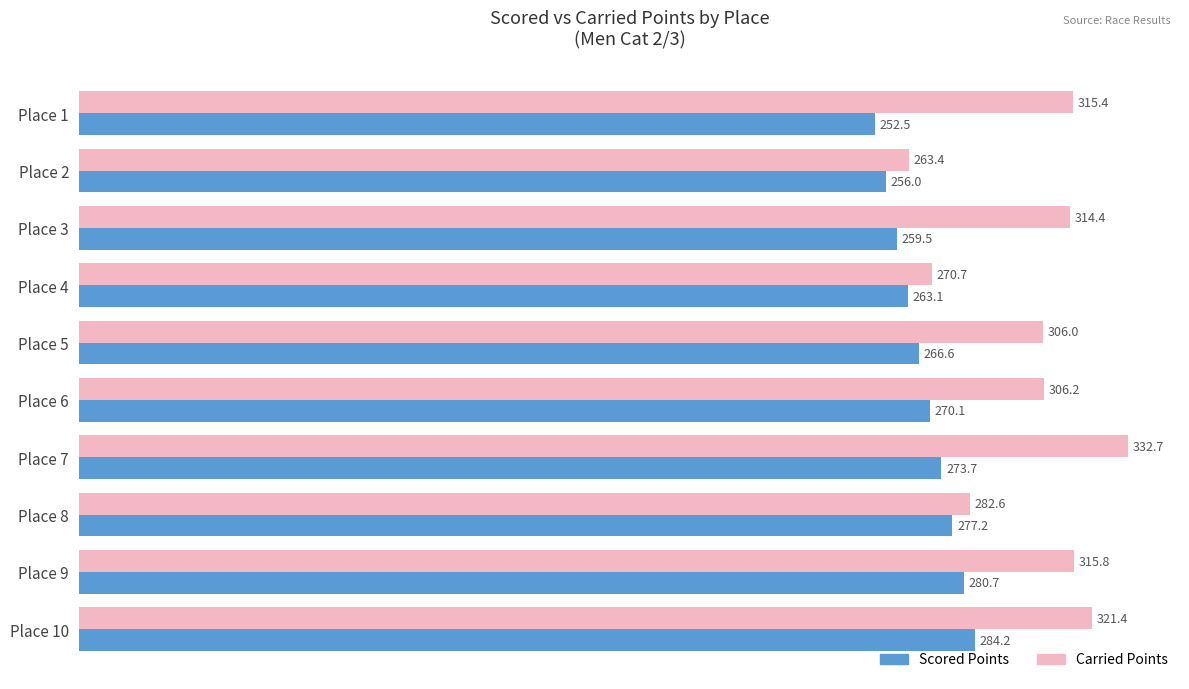

What is the maximum value for Scored Points?

284.2